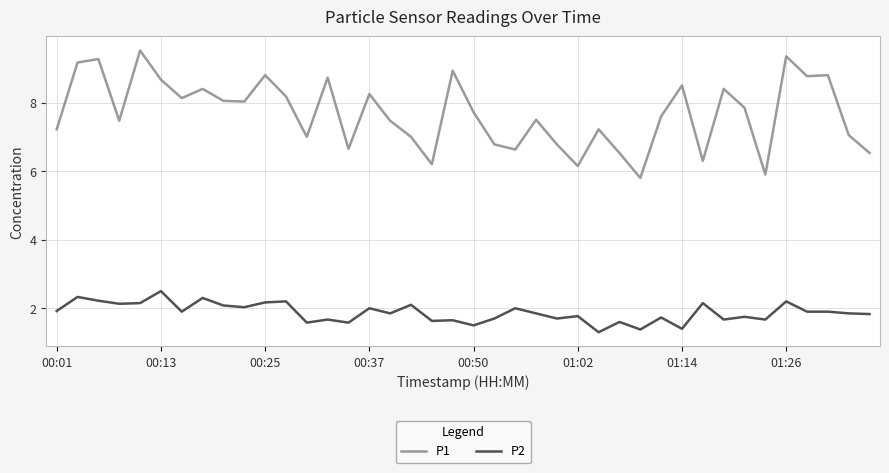

List the series in order of their overall mean, highest first.

P1, P2